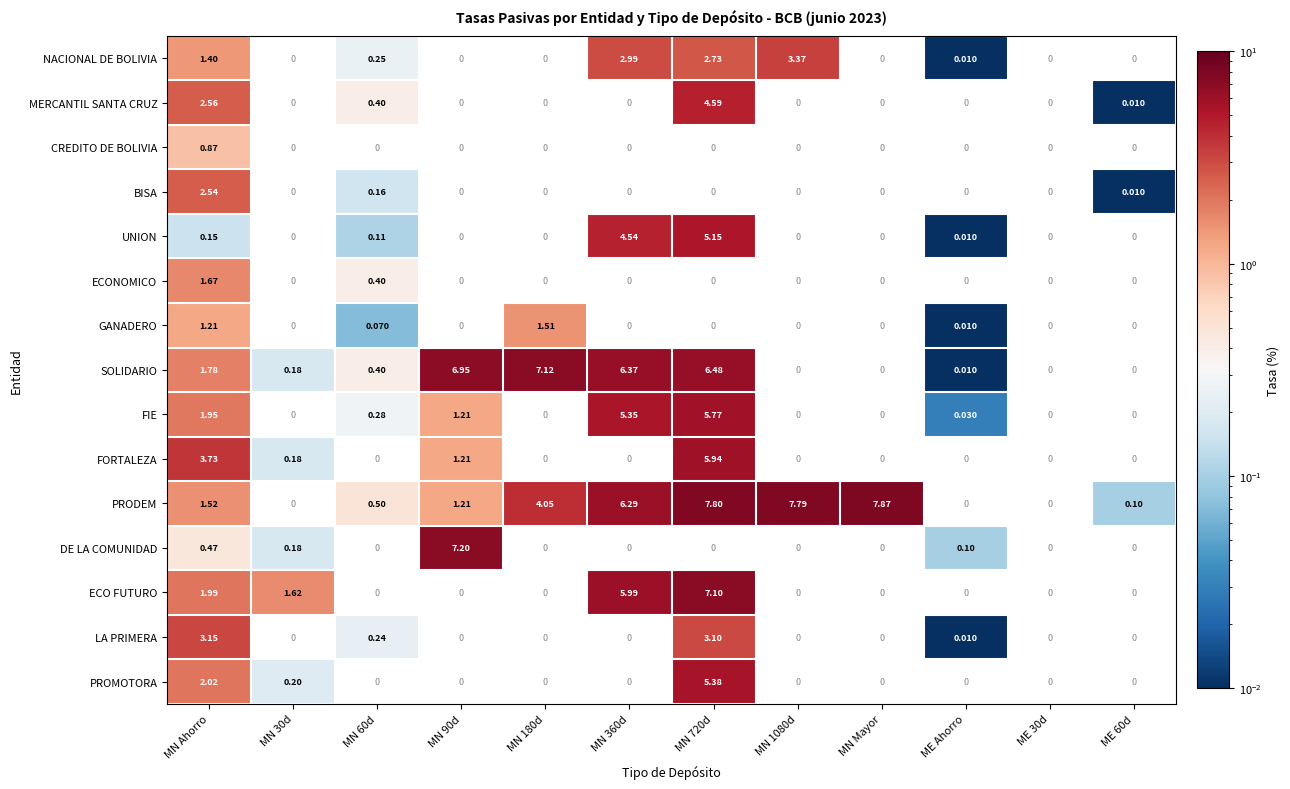

What is the difference between the highest and lowest values at MN 720d?

5.1